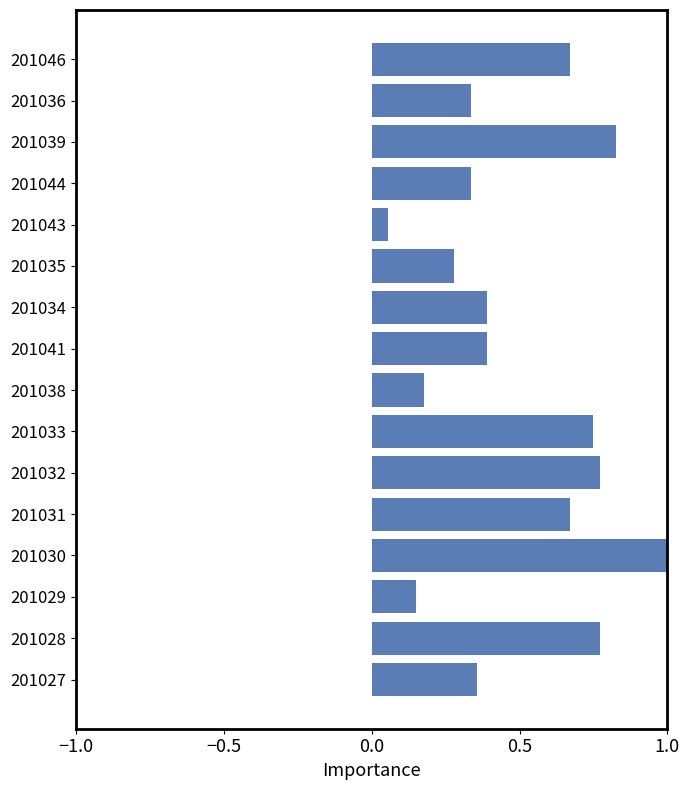

Which category has the highest value across all series?

201030